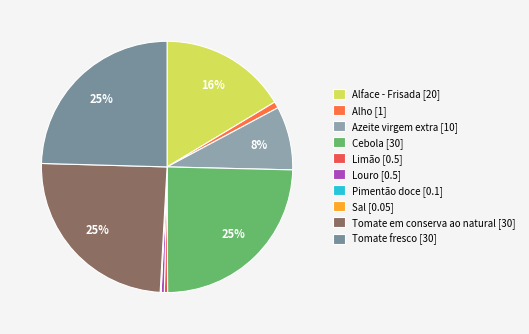

Which has a higher value, Tomate fresco or Pimentão doce?

Tomate fresco